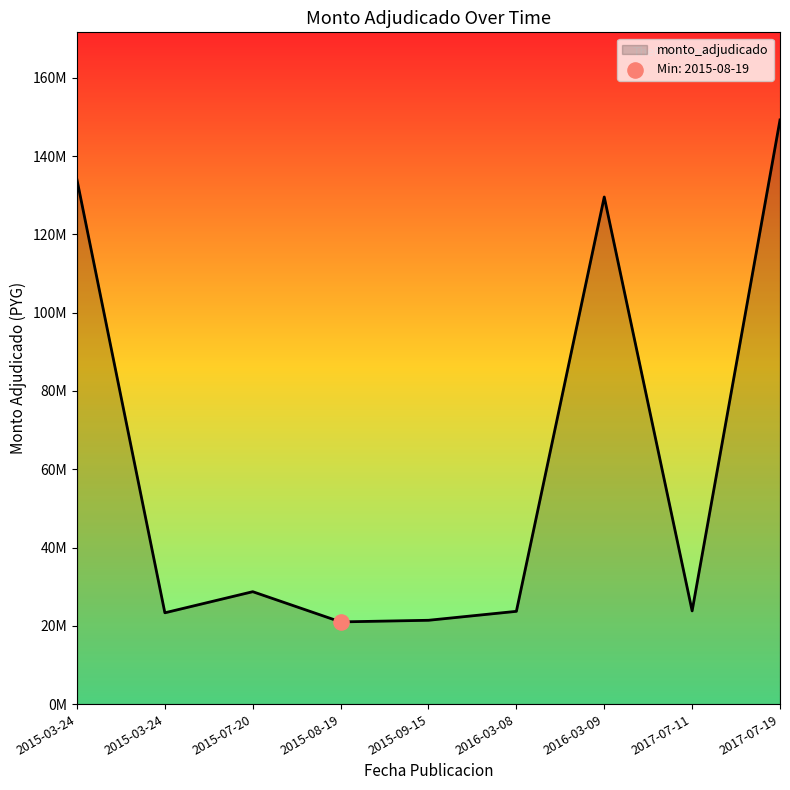

Between 2015-03-24 and 2016-03-08, which is larger?

2015-03-24